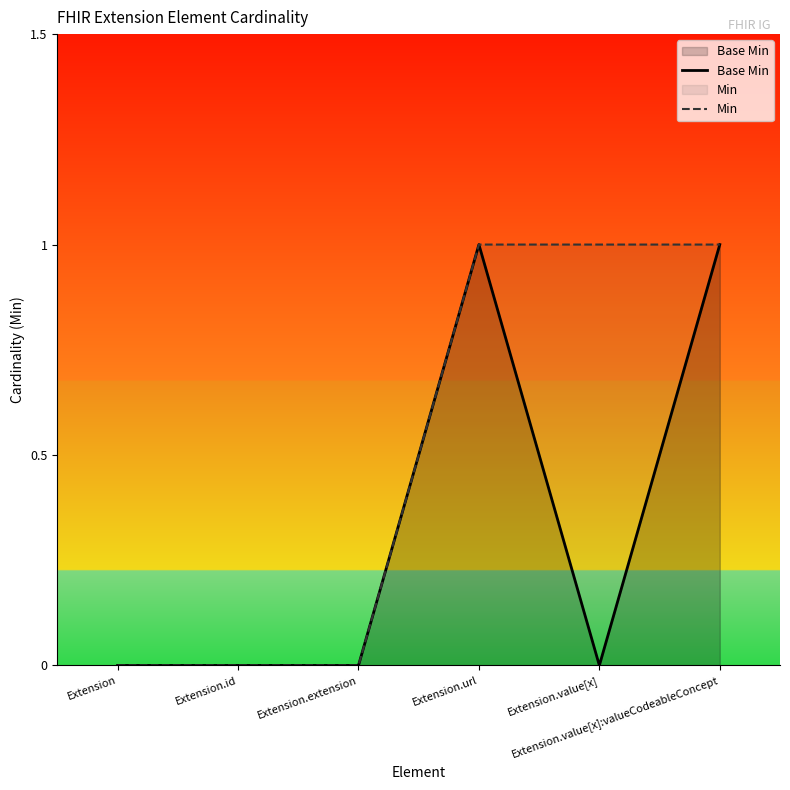

Which has a higher value, Extension.id or Extension?

Extension.id